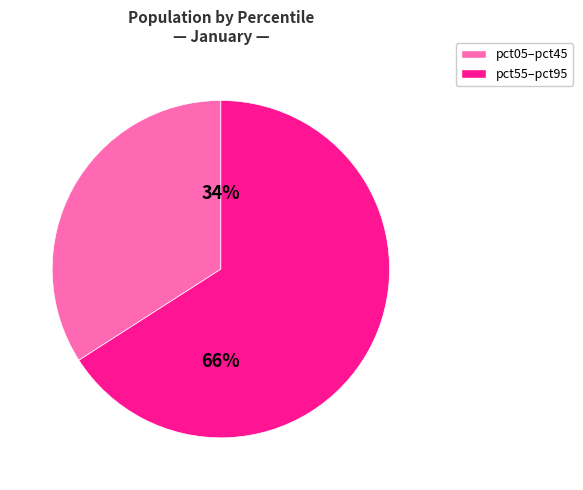

To the nearest percent, what is the average slice percentage?

50%